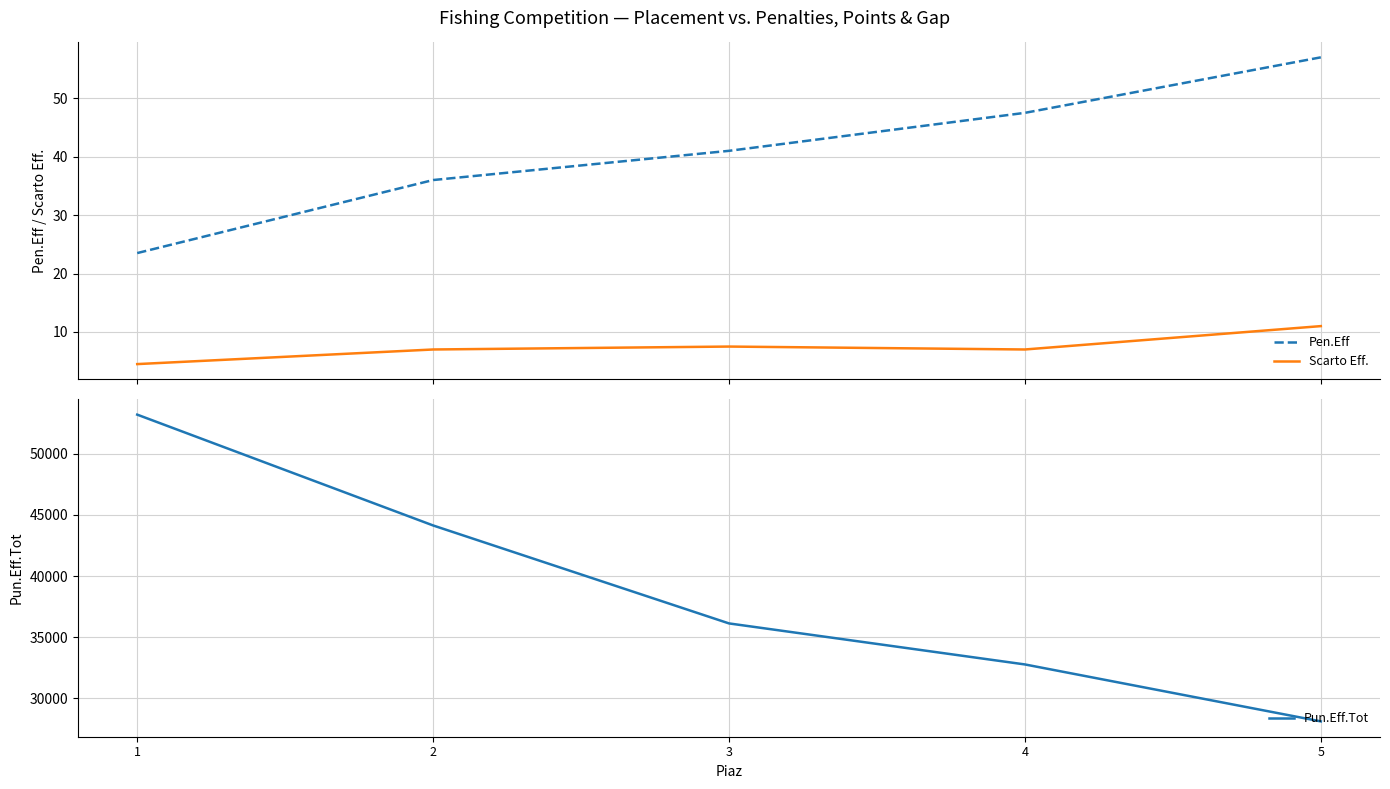

Reading left to right, what are all the values shown in this chart?

Pen.Eff: 23.5	36.0	41.0	47.5	57.0
Scarto Eff.: 4.5	7.0	7.5	7.0	11.0
Pun.Eff.Tot: 53180.0	44130.0	36130.0	32780.0	28130.0